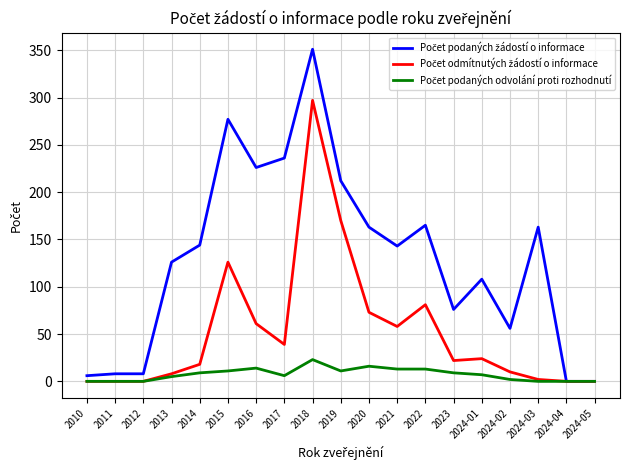

What position from the right is 2021?

8